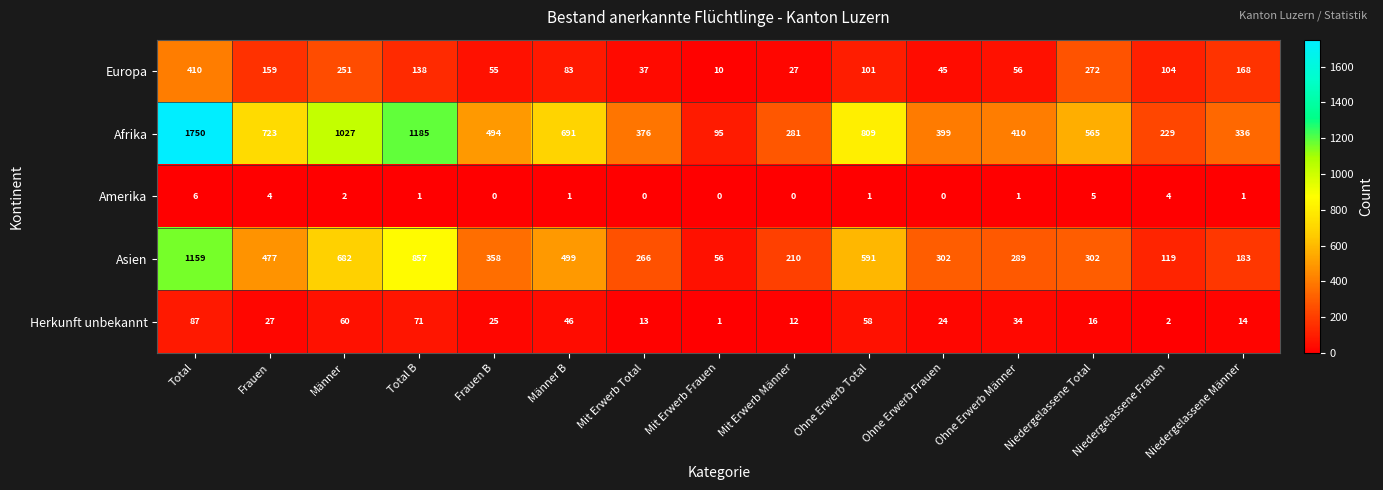

The Amerika series shows 3 at Mit Erwerb Frauen. True or false?

False